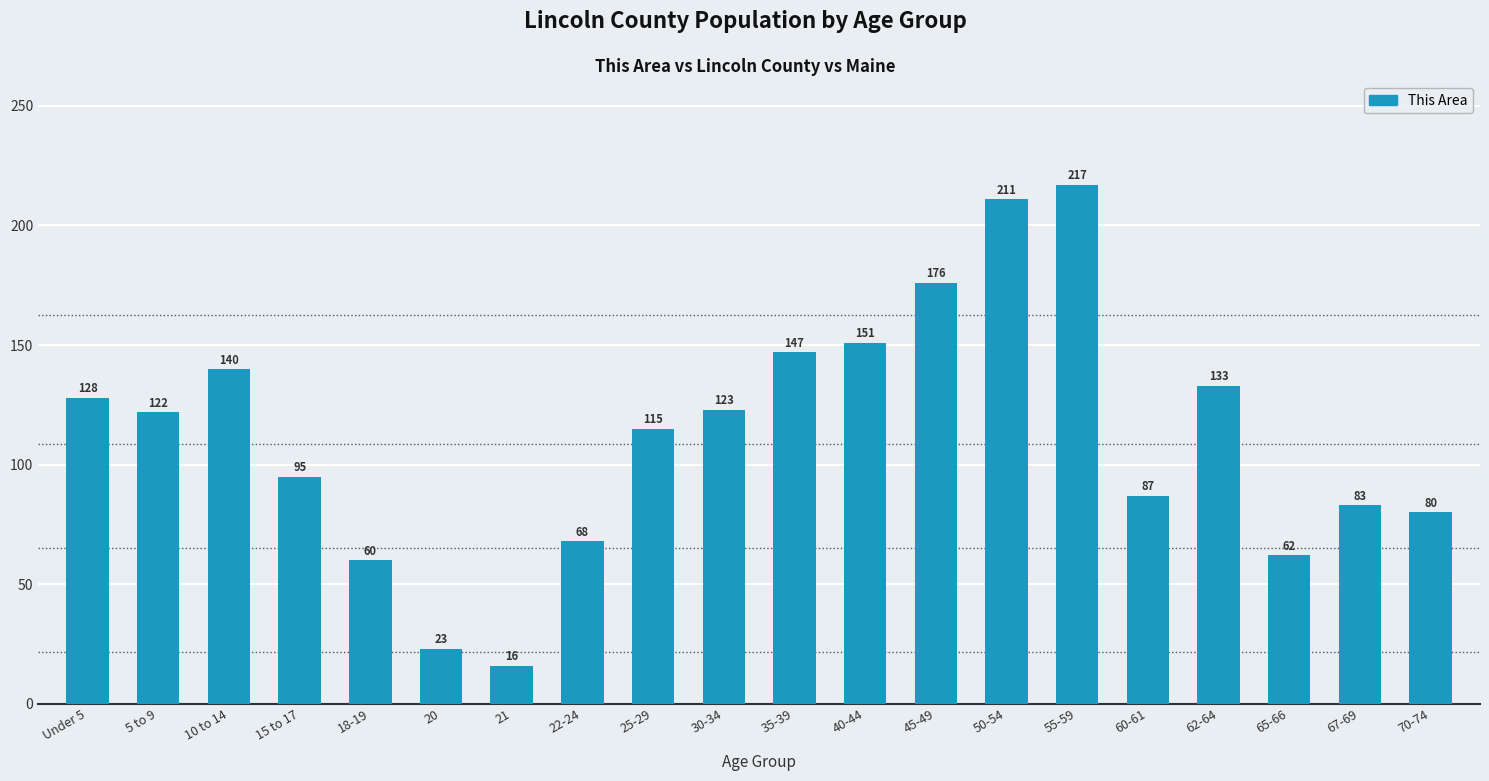

True or false: the data shows 23 at 20.

True